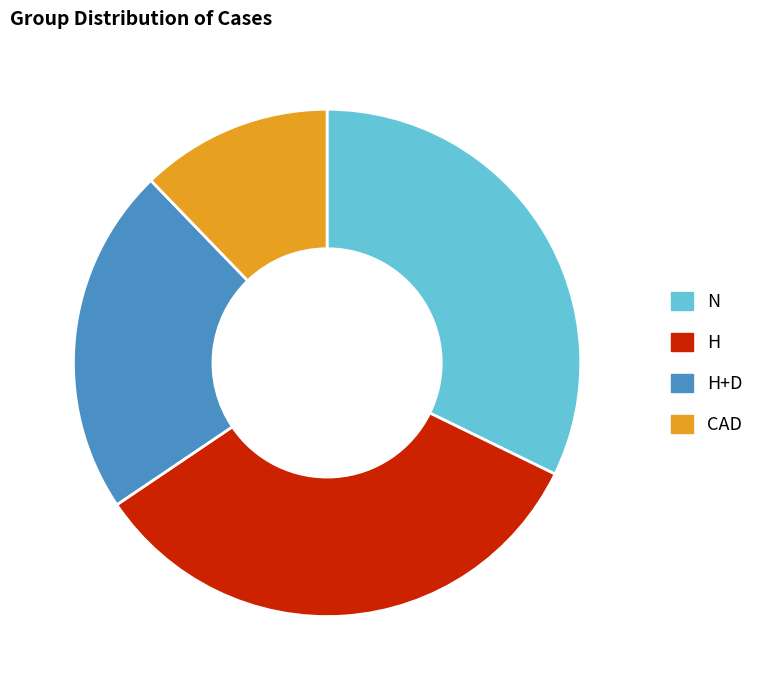

Rank the categories by value from lowest to highest.

CAD, H+D, N, H